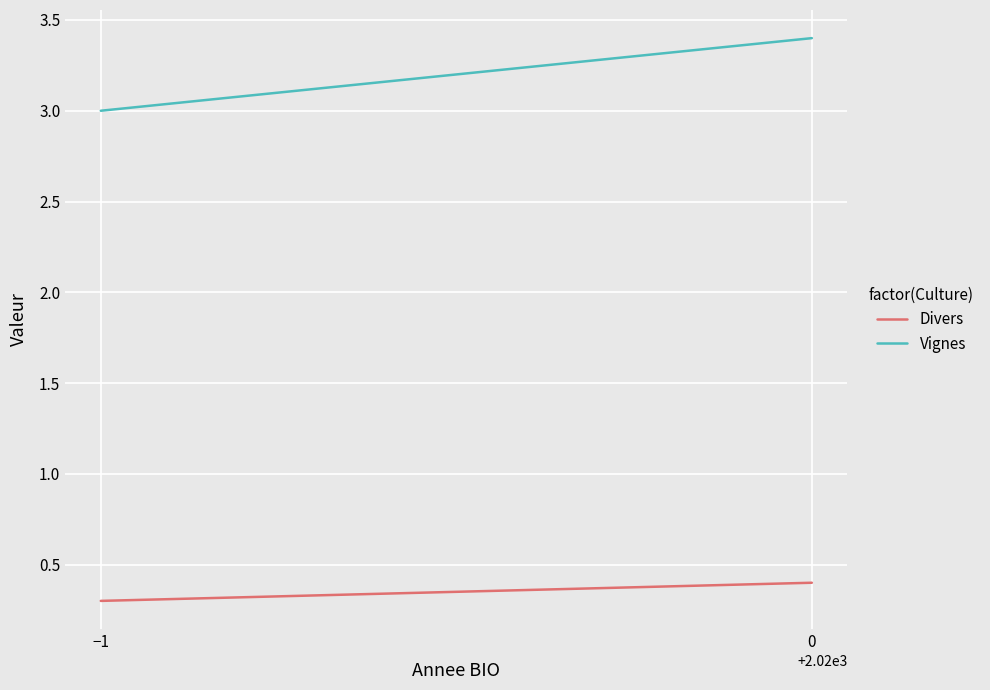

True or false: Vignes has a value of 0.8 at −1.

False